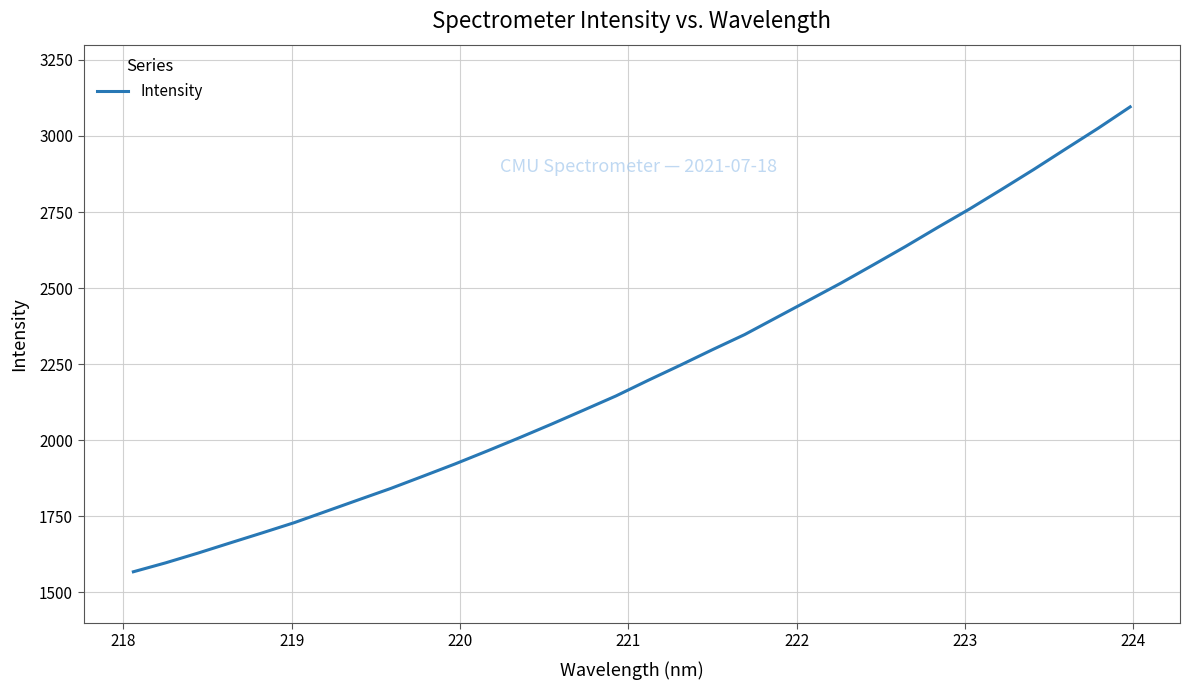

What is the maximum value shown in the chart?

3095.6